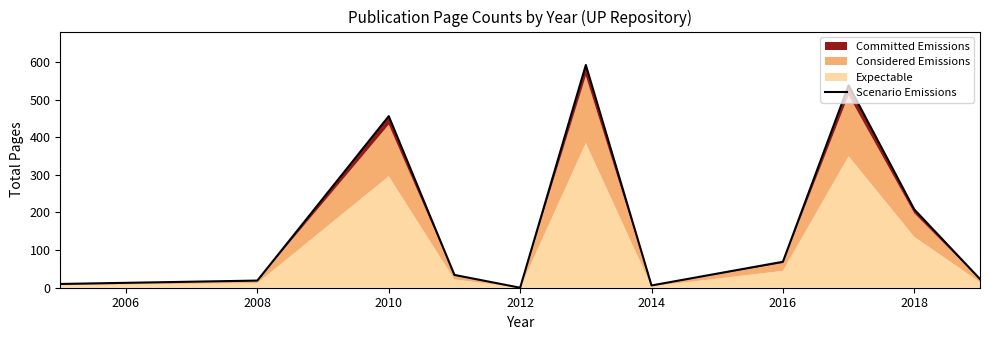

How many lines are shown in the chart?

1